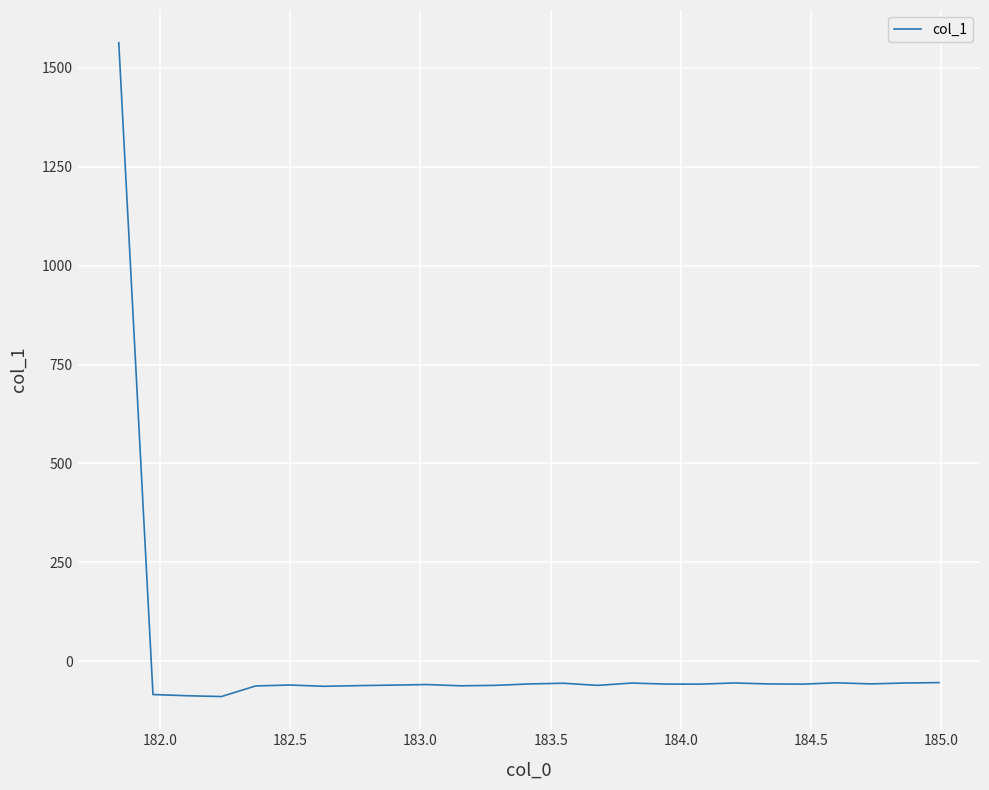

What is the smallest value displayed?

-88.9